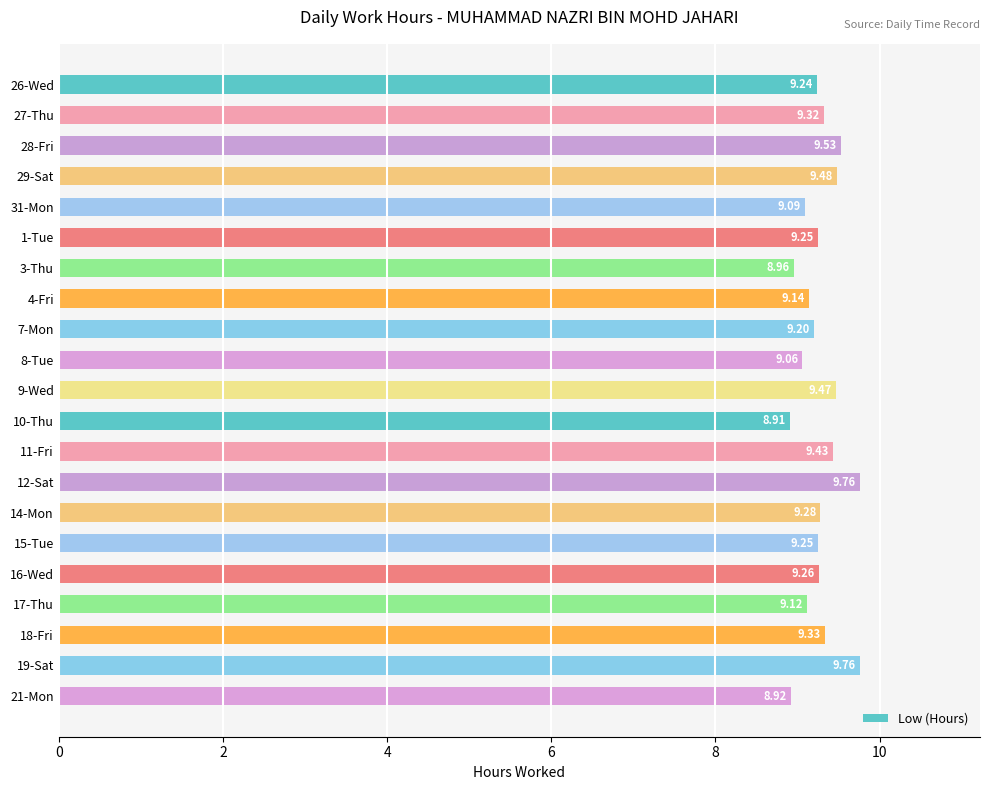

How many values exceed 9?

18